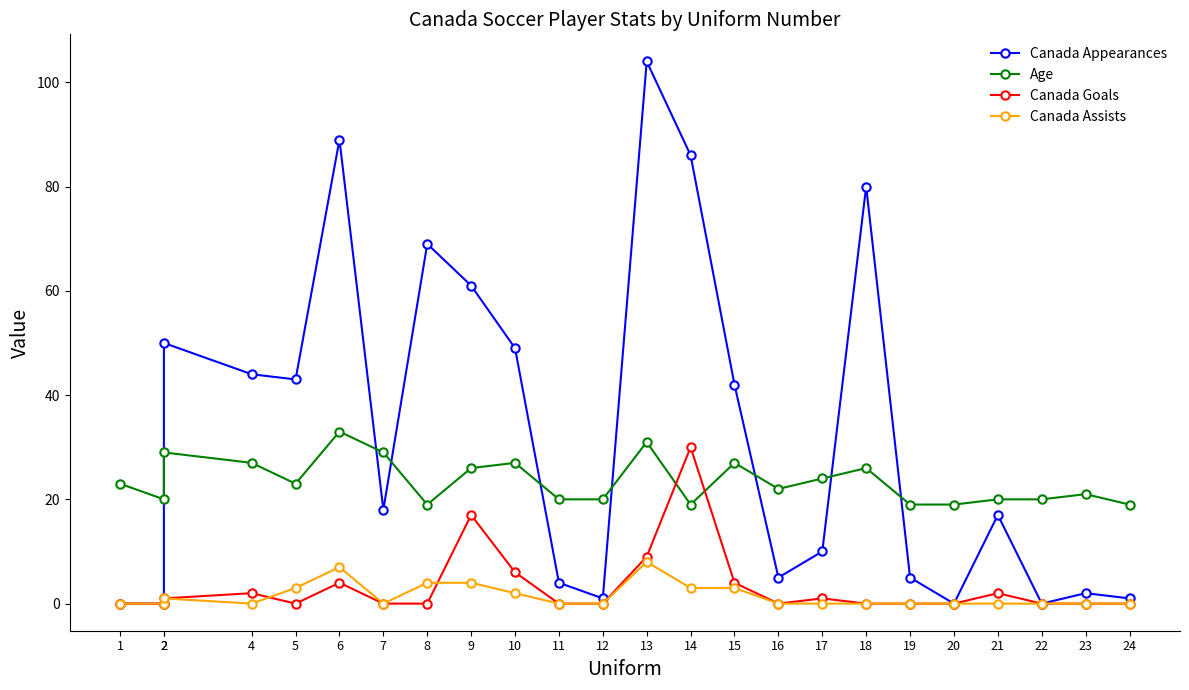

The value of Canada Assists at 4 is 0. True or false?

True